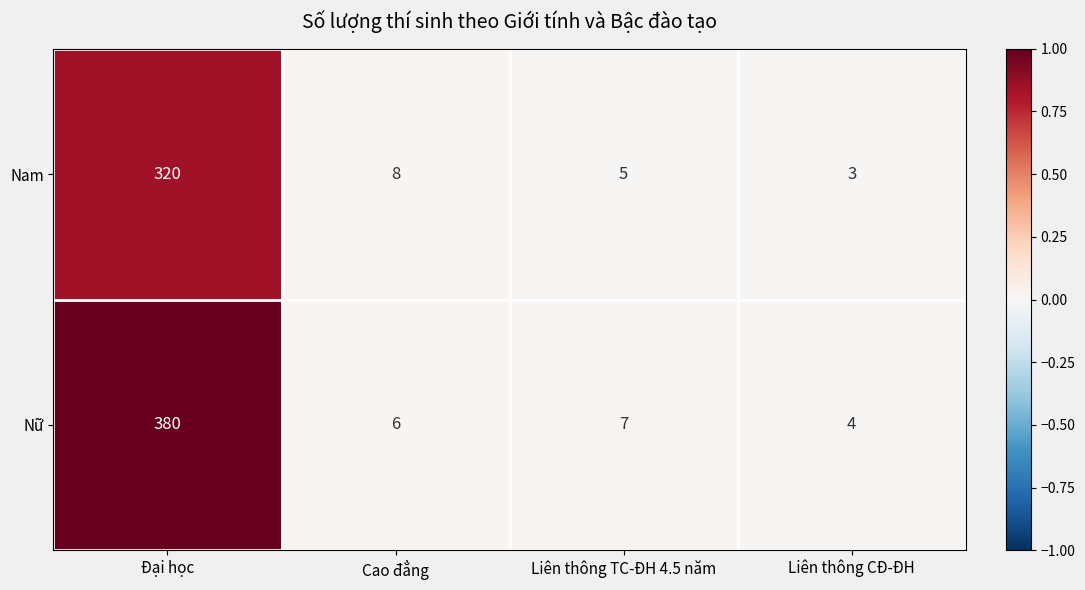

Rank the series by their maximum value, from lowest to highest.

Nam, Nữ